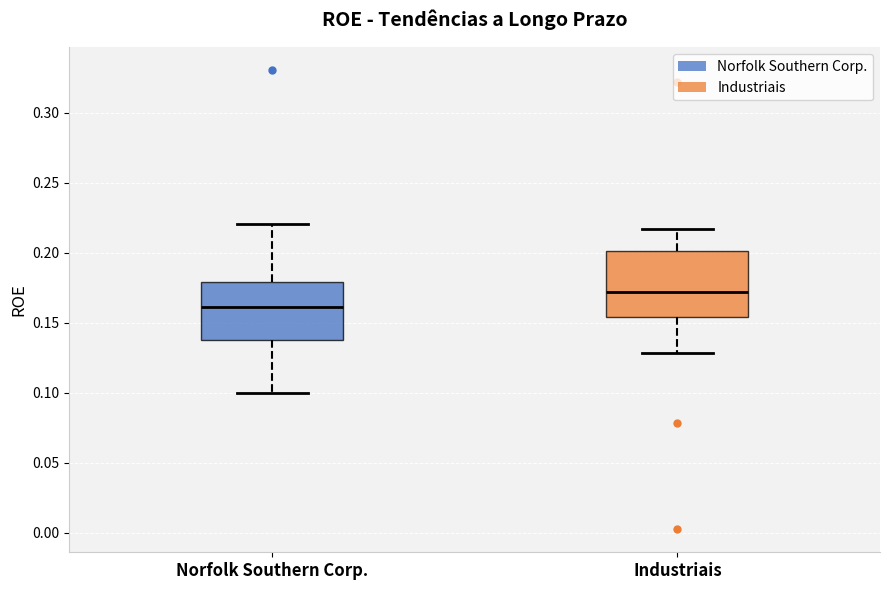

Which box has the highest median line?

Industriais